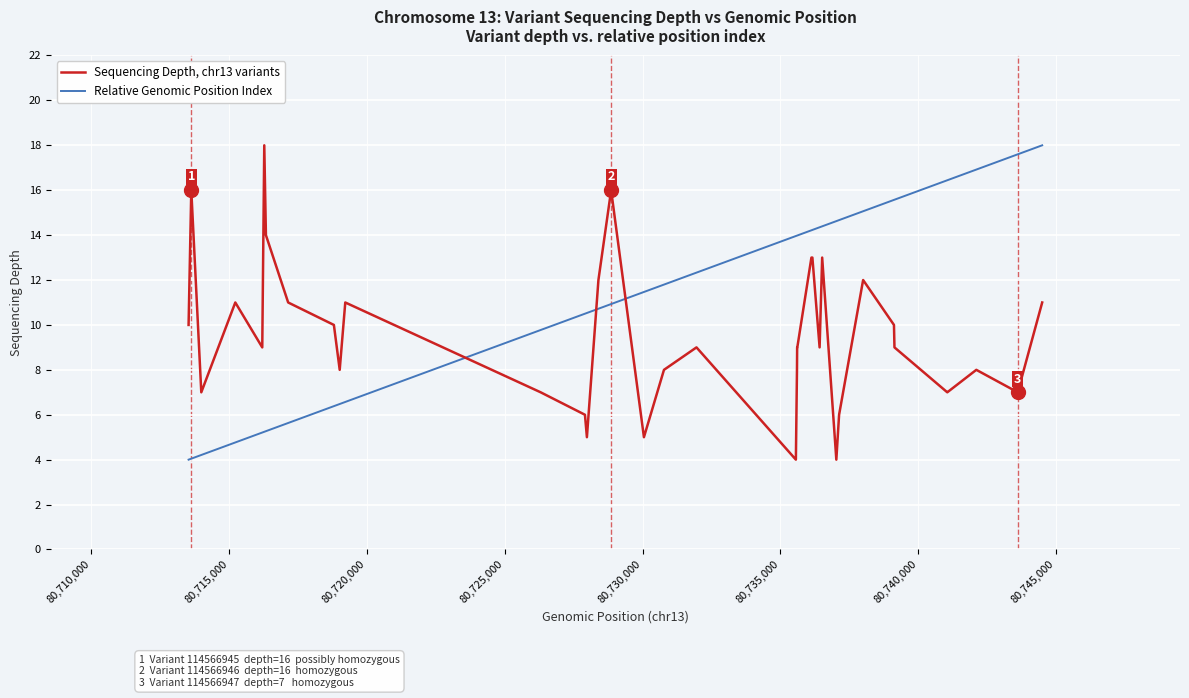

What is the greatest value displayed?

18.0